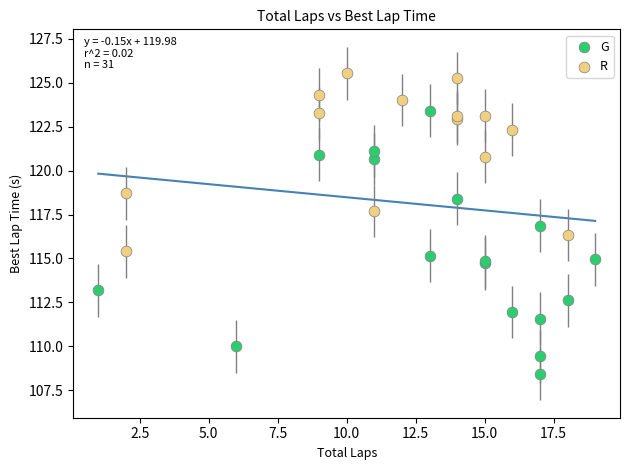

Which series has the widest spread of Y values?

G